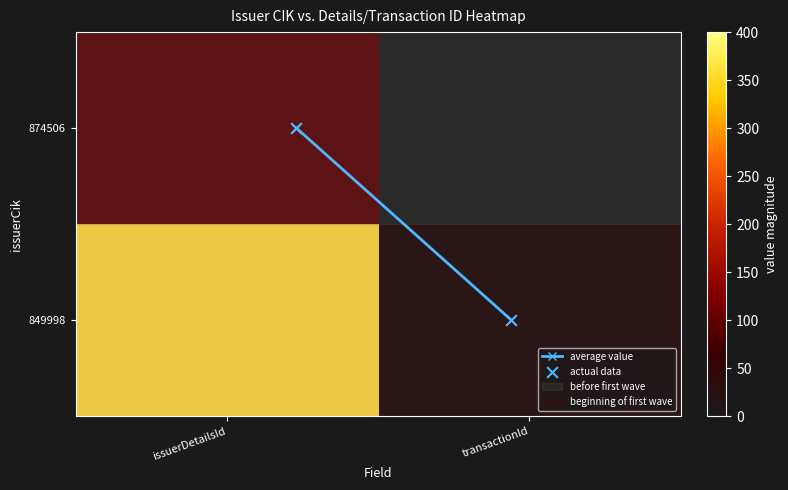

Which label corresponds to the largest value in the chart?

issuerDetailsId